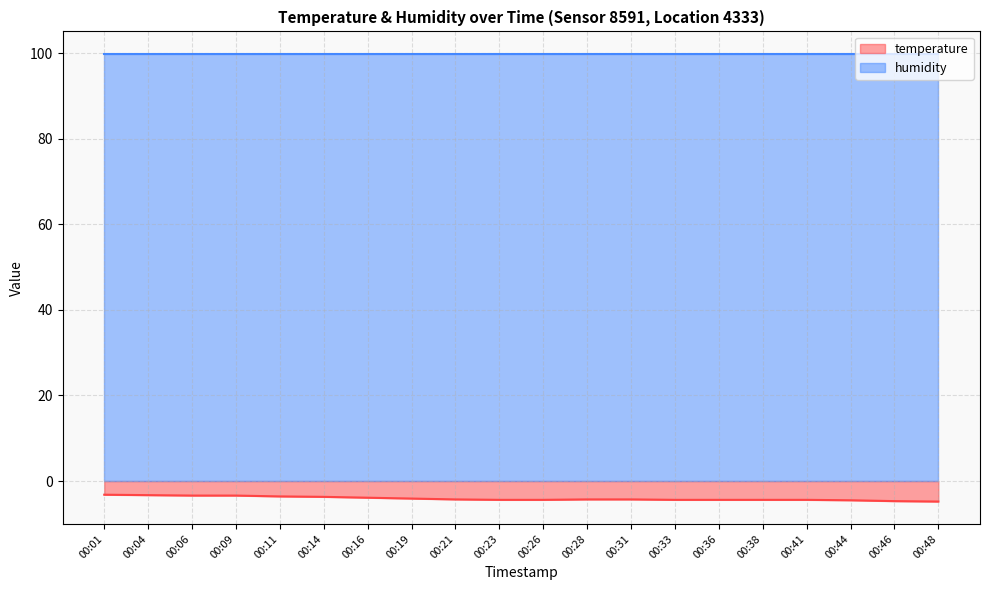

What is the greatest value displayed?

99.9